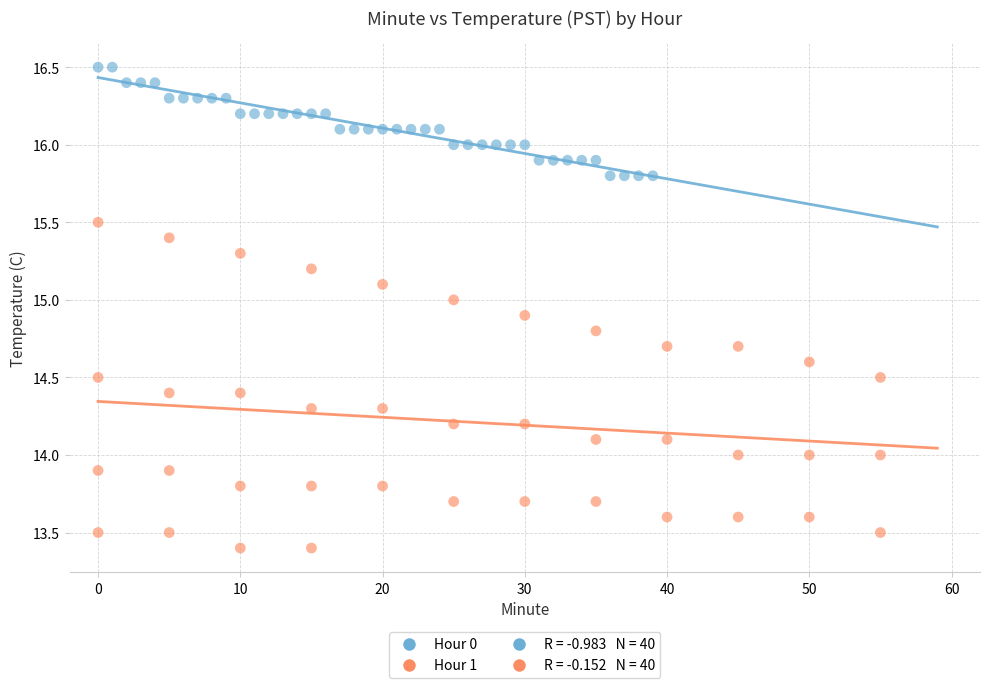

Which series contains the highest Y value?

Hour 0